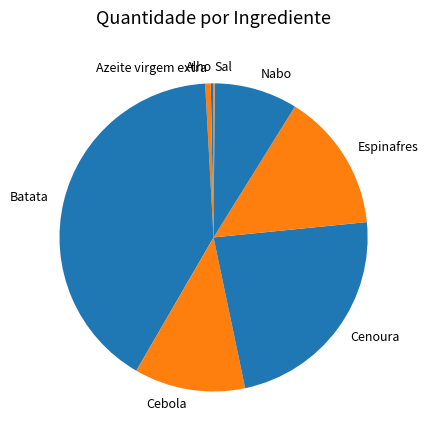

Which category has the biggest portion of the pie?

Batata